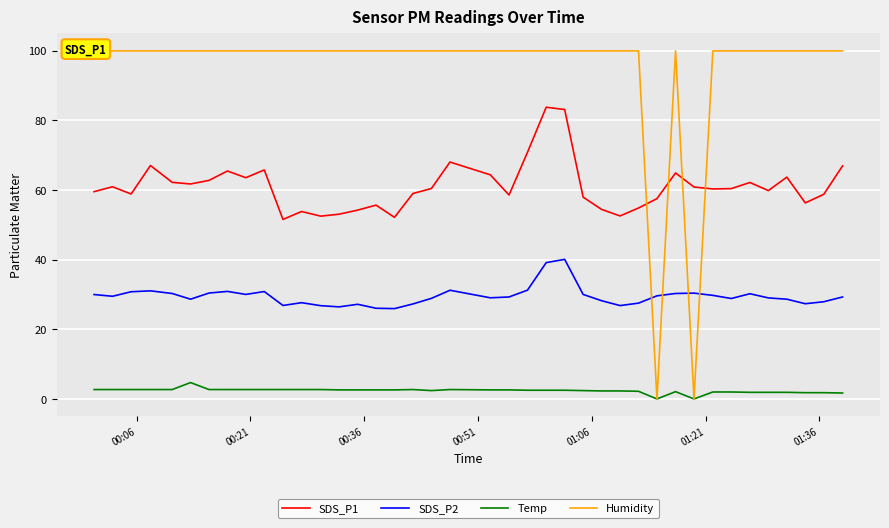

True or false: SDS_P1 and SDS_P2 cross at least once.

False